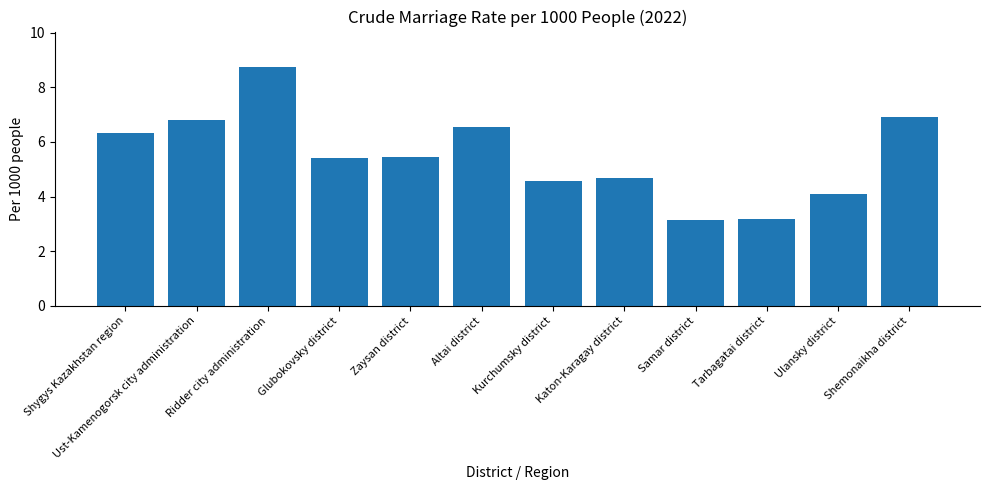

What position from the left is Glubokovsky district?

4